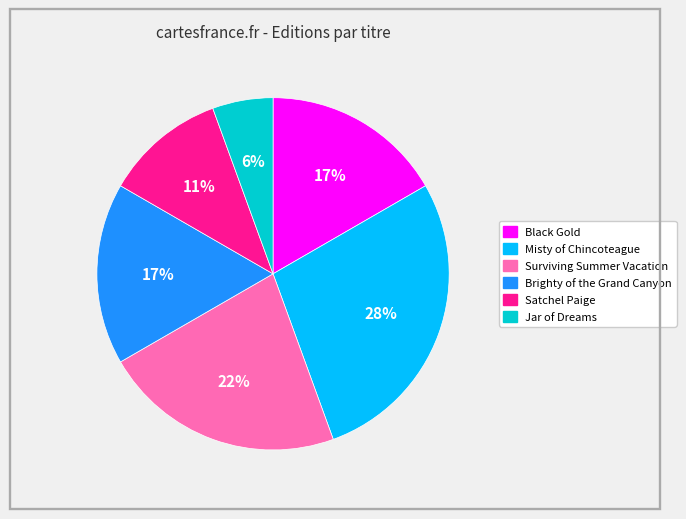

Between Black Gold and Jar of Dreams, which is larger?

Black Gold